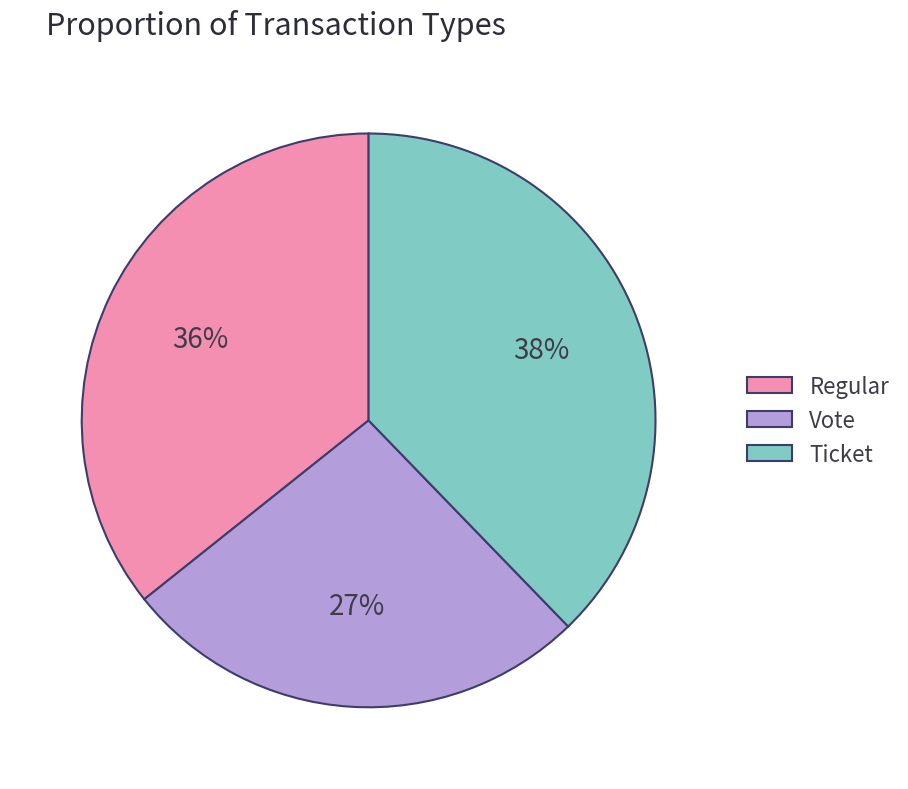

Rank the categories by value from lowest to highest.

Vote, Regular, Ticket